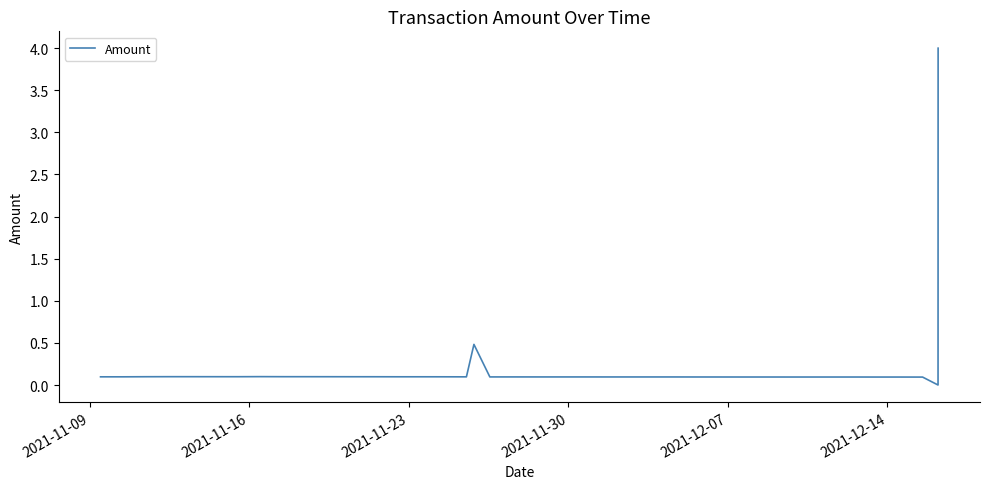

How many positive values are there?

39